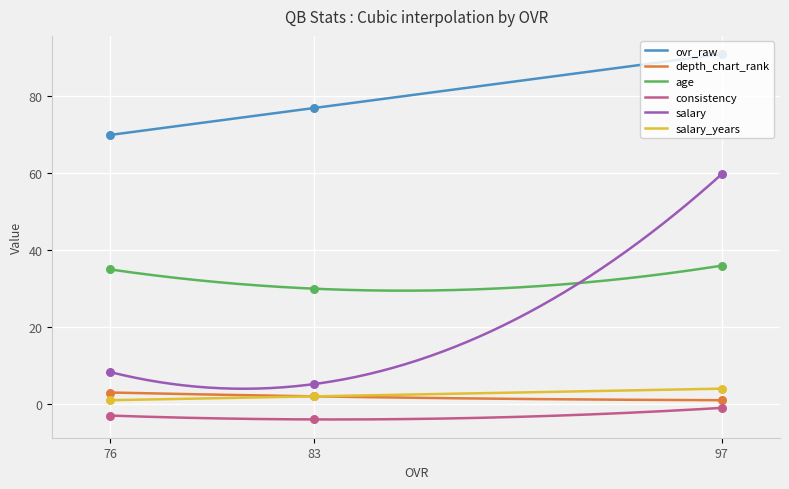

Which series has the largest Y range (max minus min)?

salary